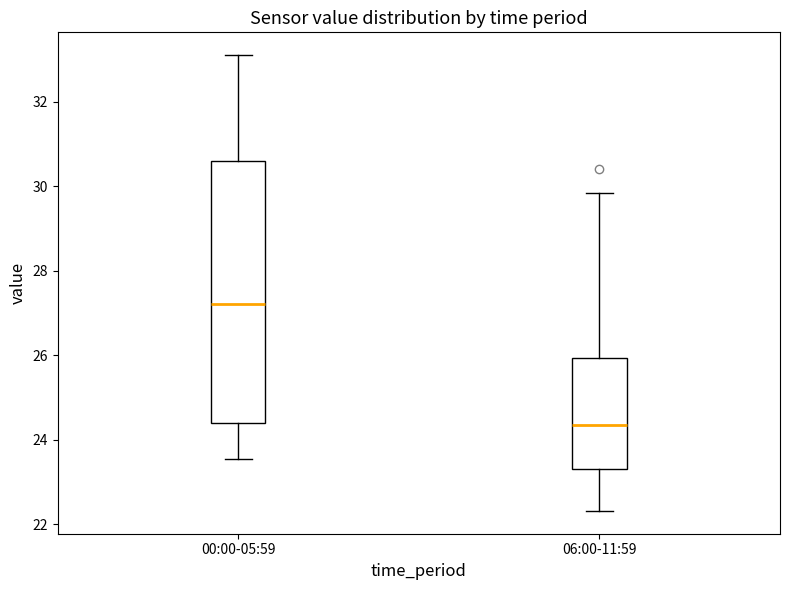

Comparing the boxes themselves (not the whiskers), which one is the tallest?

00:00-05:59